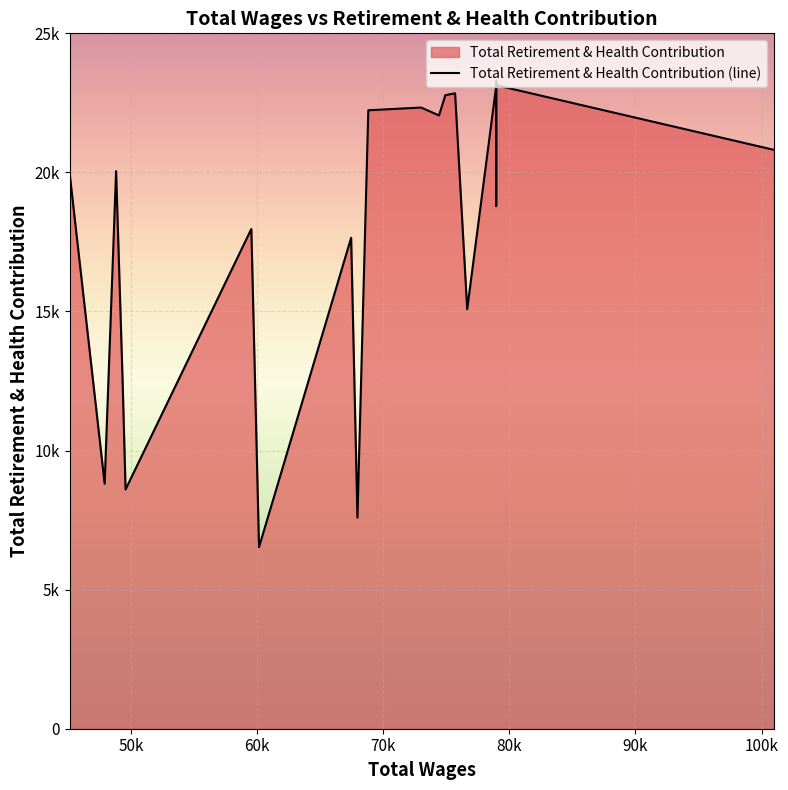

List the labels in order of value, largest first.

78953, 78953, 78953, 75693, 74921, 73003, 68813, 74421, 100968, 48813, 45131, 78953, 59537, 67451, 76654, 49328, 47905, 49563, 67951, 60146